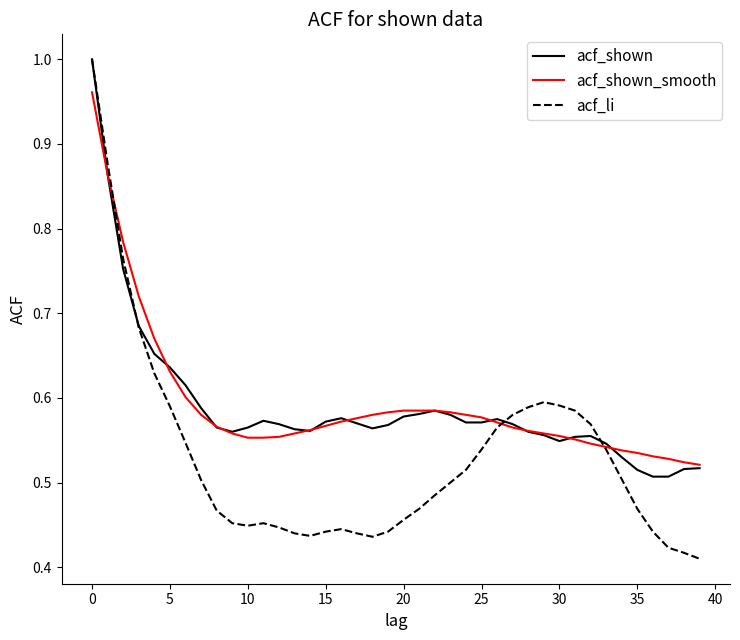

Which series has the widest spread of values?

acf_li